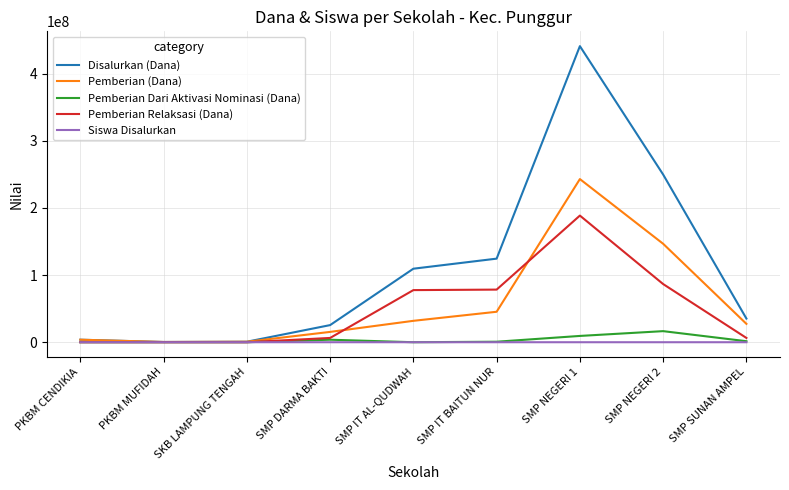

Which series has the largest total across all categories?

Disalurkan (Dana)